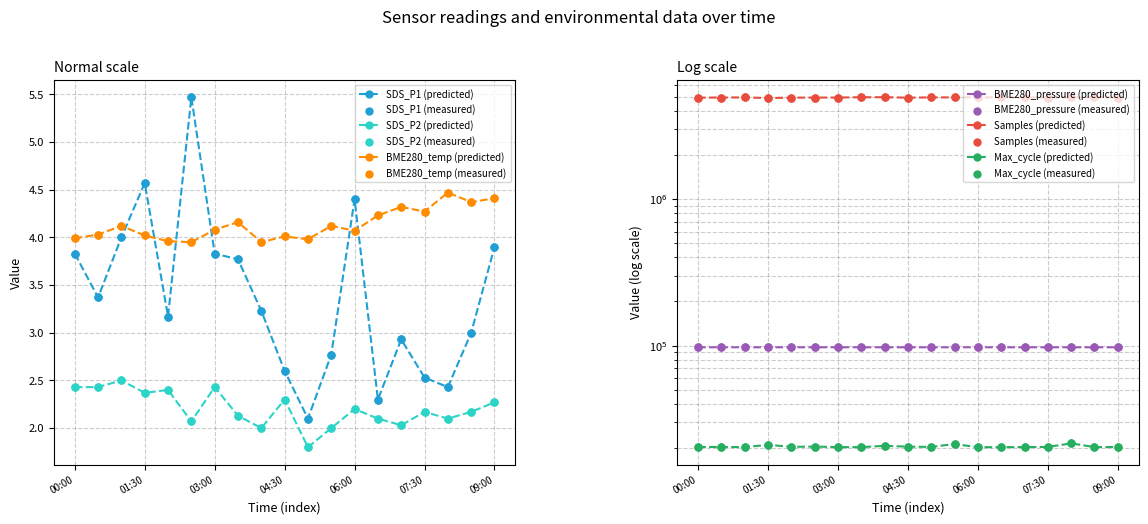

What is the lowest value of the SDS_P2 (predicted) series?

1.8